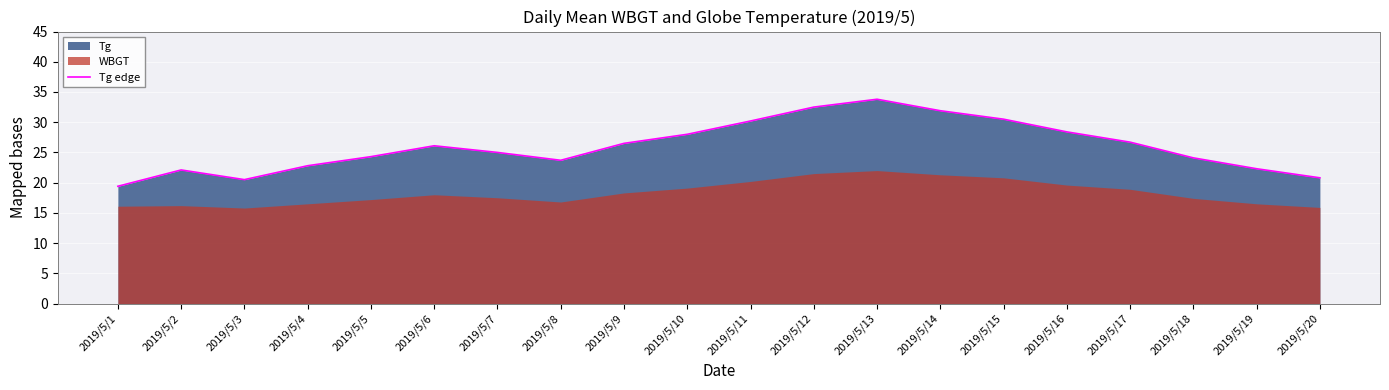

List the labels in order of value, smallest first.

2019/5/1, 2019/5/3, 2019/5/20, 2019/5/2, 2019/5/19, 2019/5/4, 2019/5/8, 2019/5/18, 2019/5/5, 2019/5/7, 2019/5/6, 2019/5/9, 2019/5/17, 2019/5/10, 2019/5/16, 2019/5/11, 2019/5/15, 2019/5/14, 2019/5/12, 2019/5/13